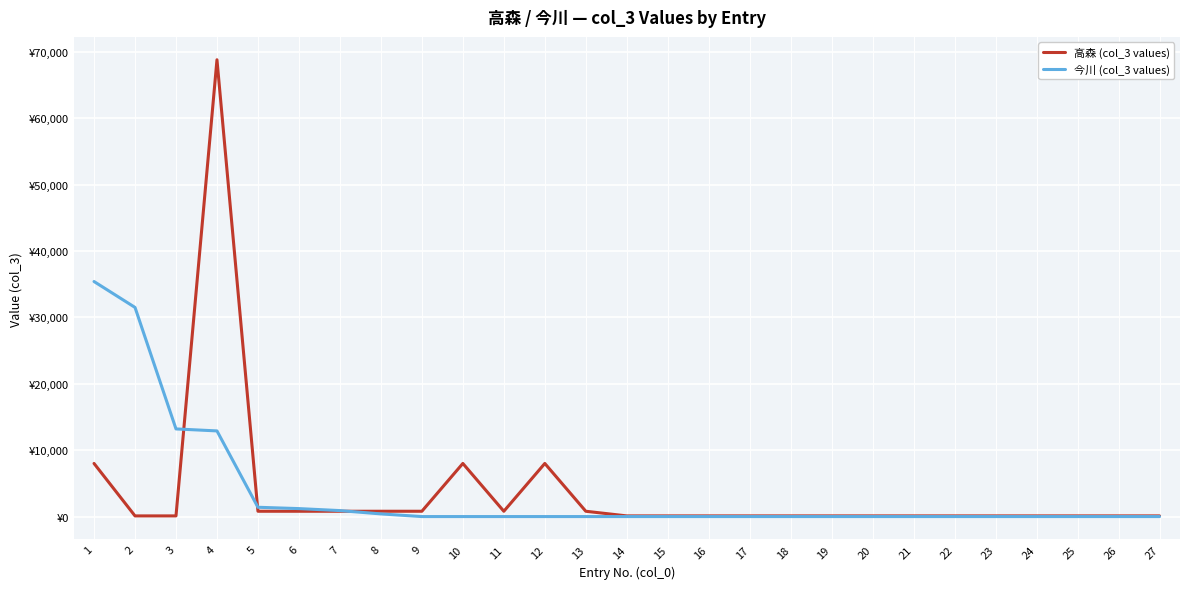

Between which two adjacent categories do 高森 (col_3 values) and 今川 (col_3 values) first intersect?

3 and 4